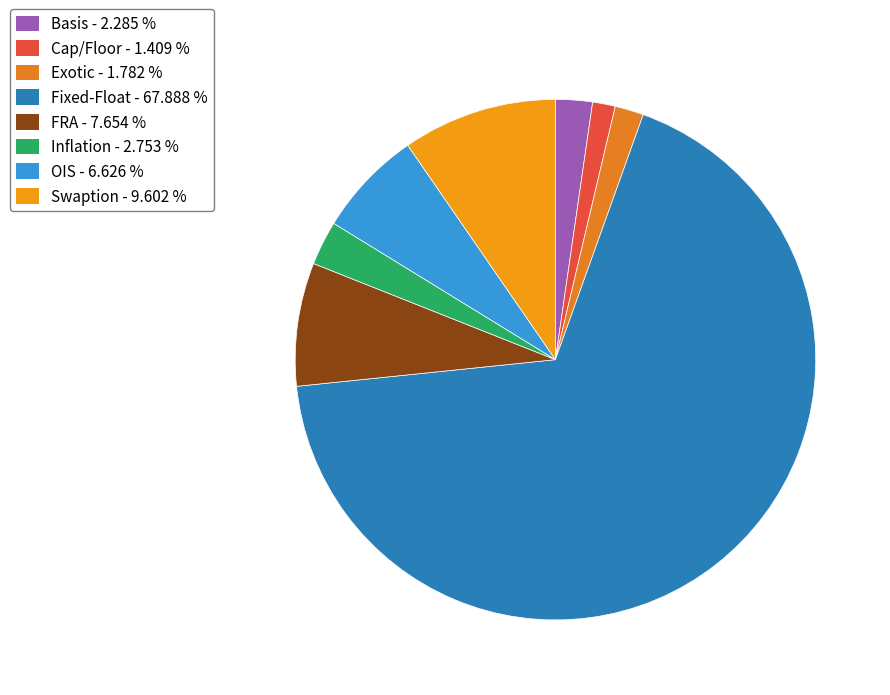

Which category has the biggest portion of the pie?

Fixed-Float